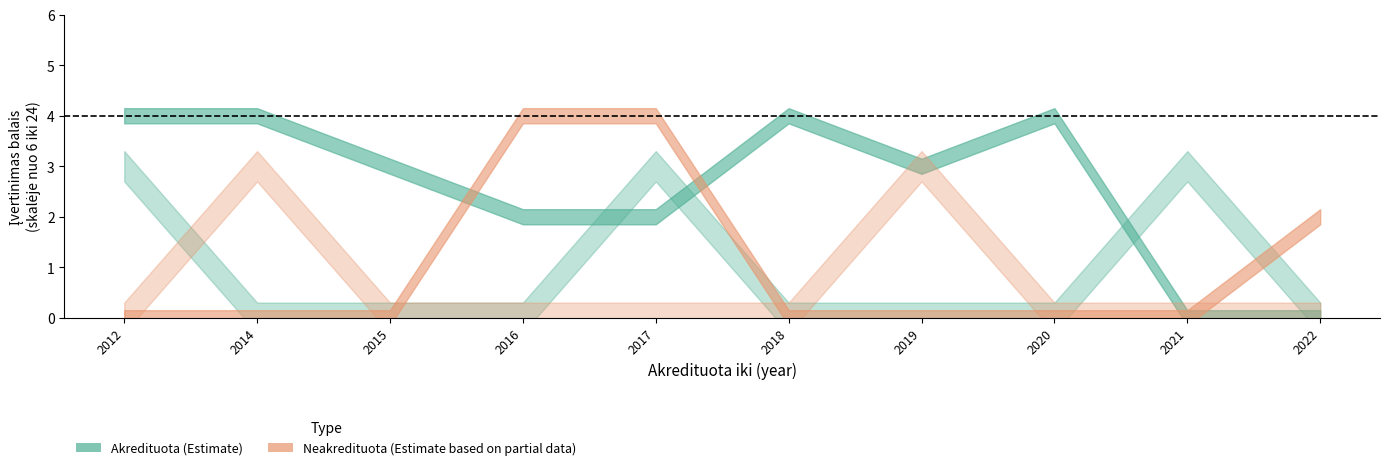

What is the total value across all series at 2014?

7